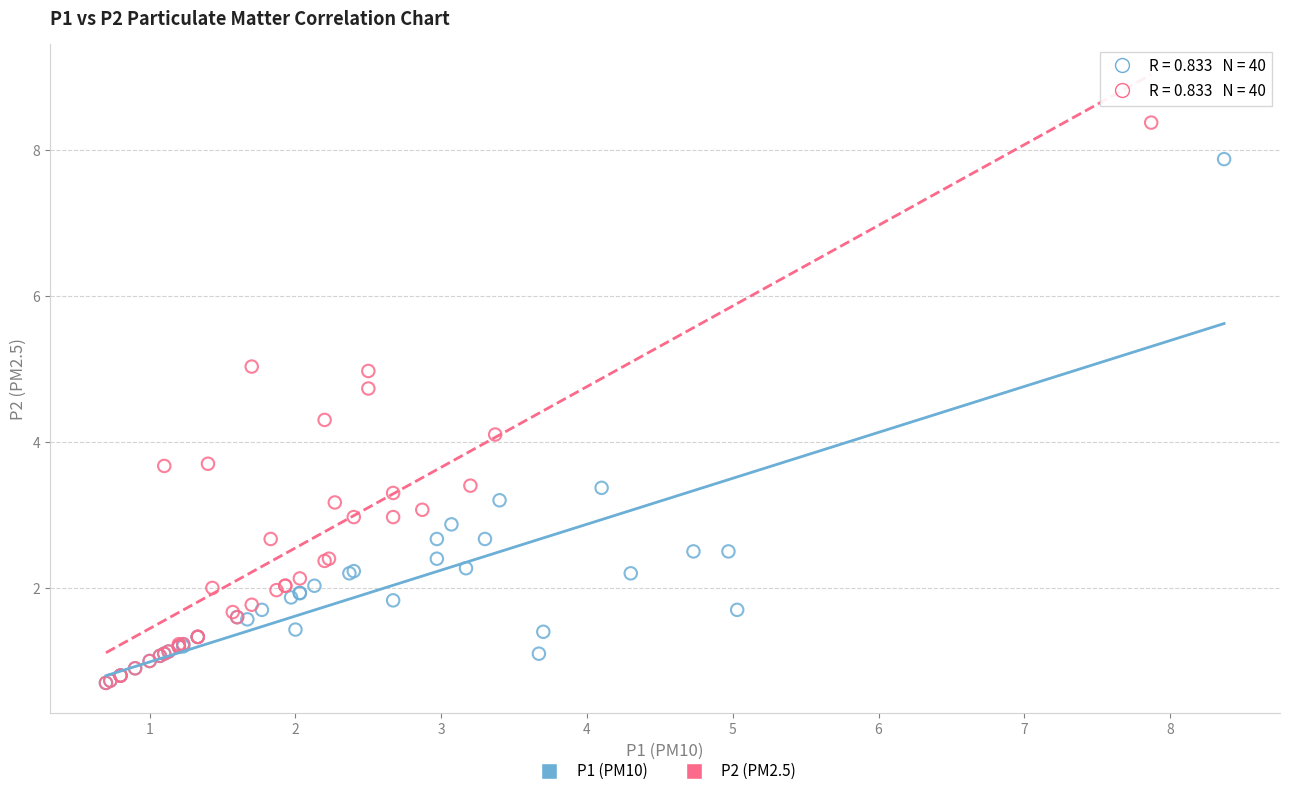

Which series contains the highest Y value?

P2 (PM2.5)